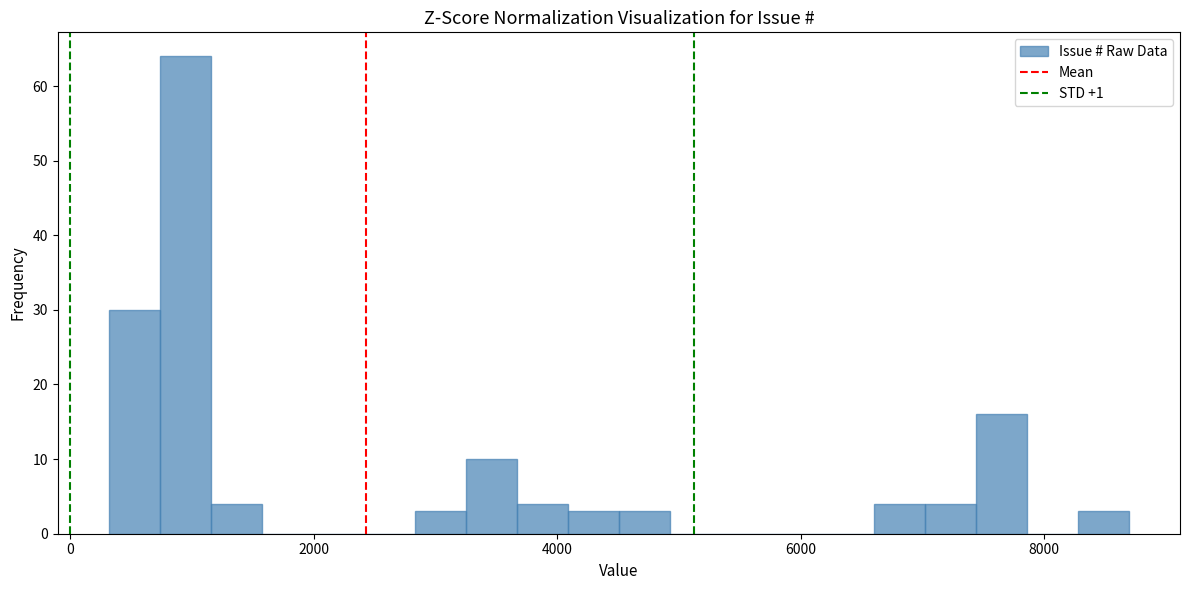

Read against the x-axis, roughly where is the centre of the tallest bar?

1000